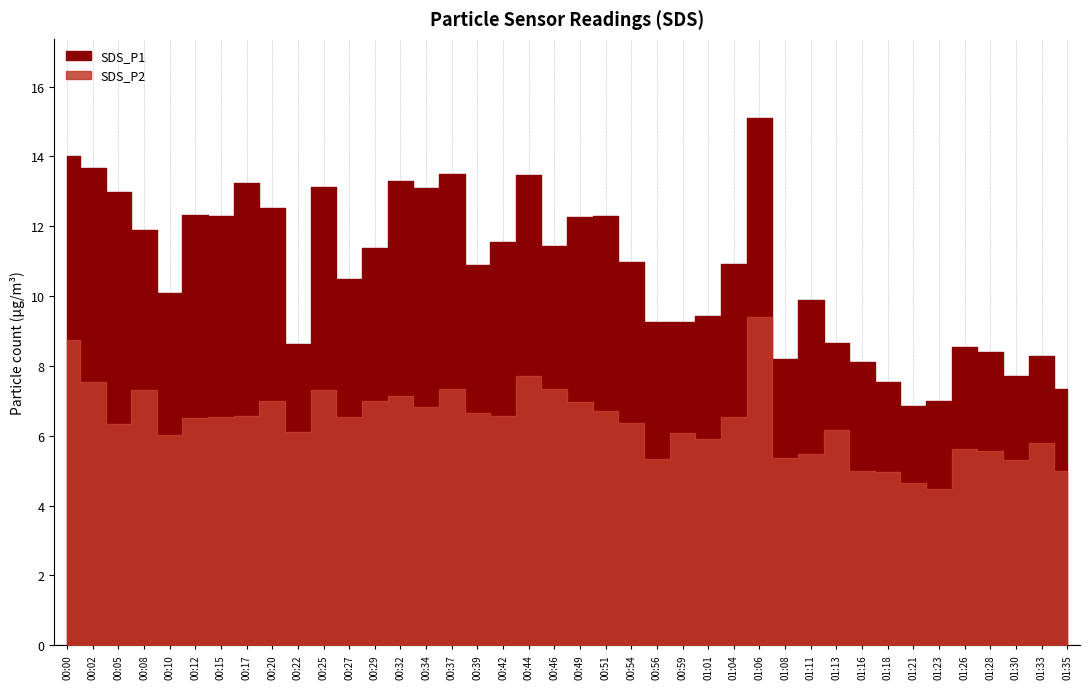

Is the value of SDS_P1 at 00:22 greater than the value of SDS_P2 at 00:10?

Yes